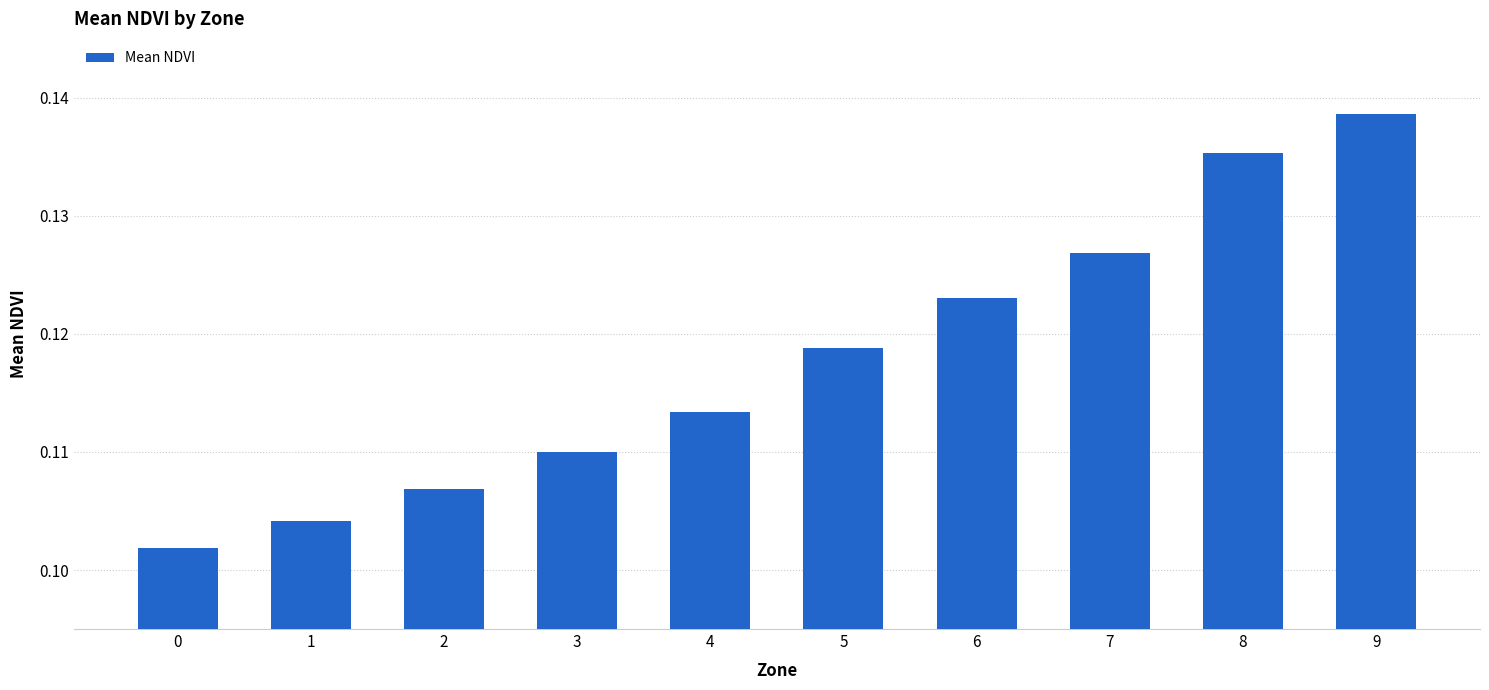

Which has a higher value, 9 or 5?

9